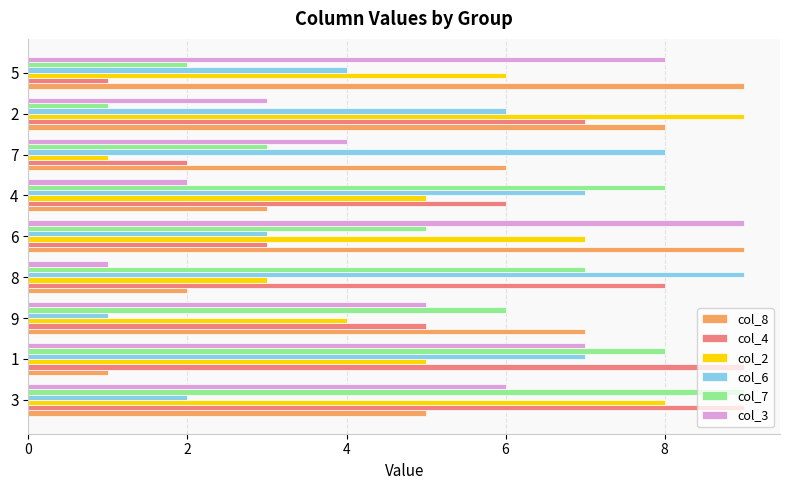

Count the number of categories in the chart.

9